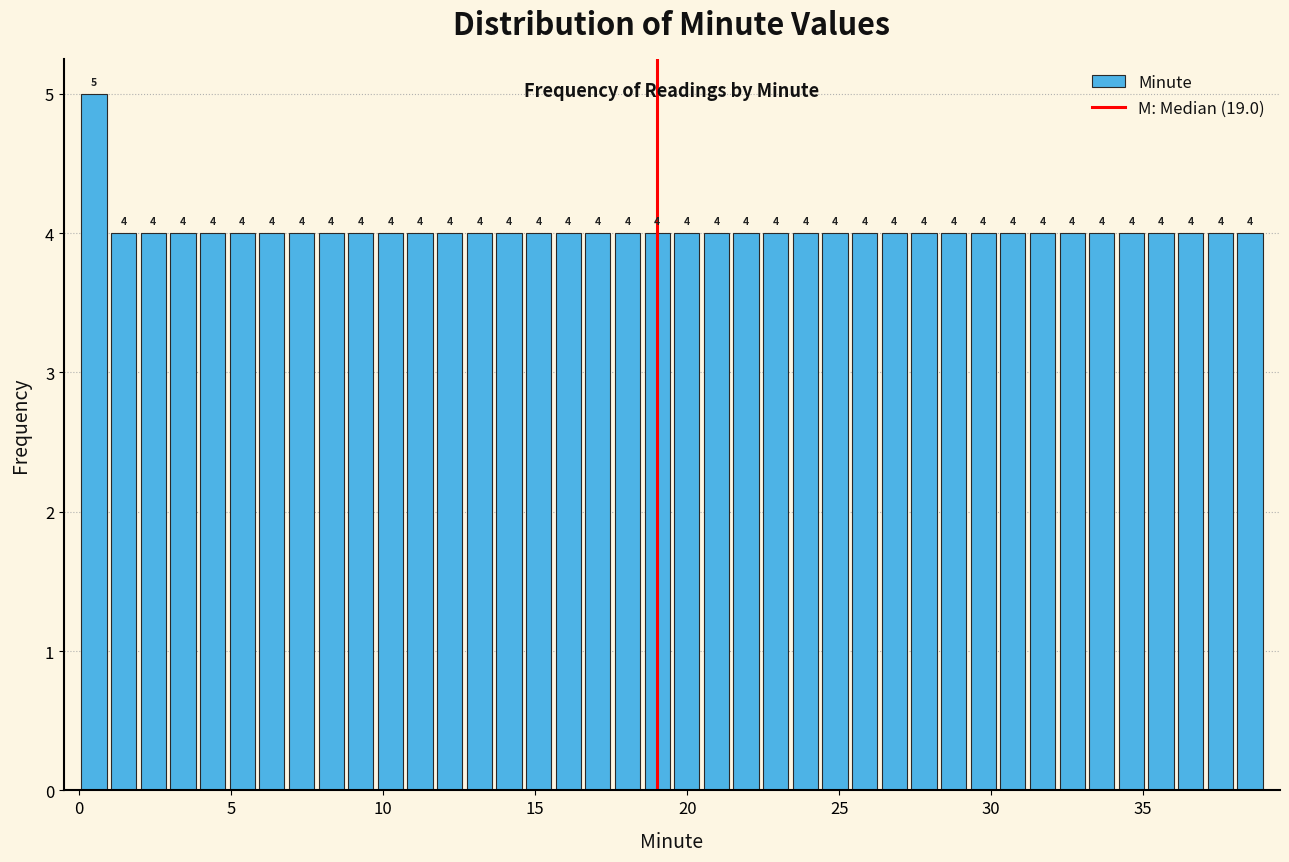

Around what value on the x-axis is the tallest bar? Give the approximate position of its centre, as read against the axis.

0.5